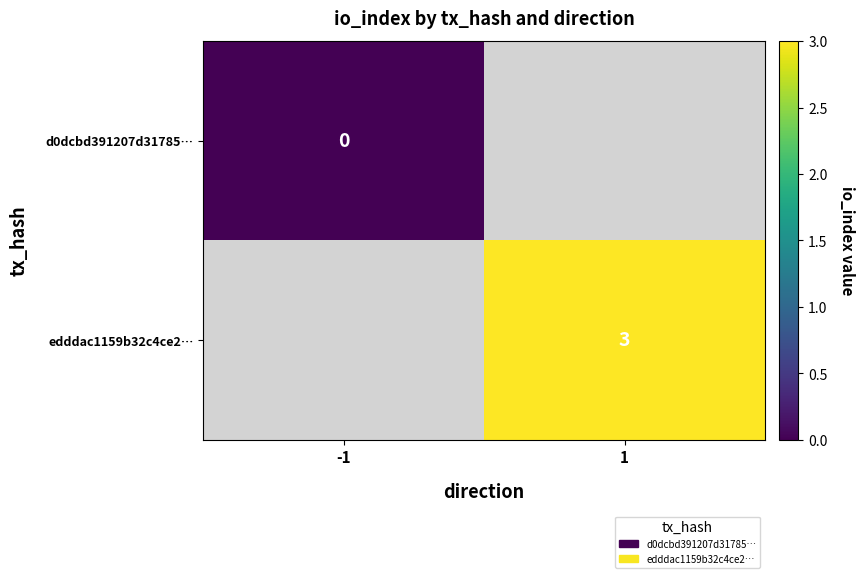

True or false: edddac1159b32c4ce2… has a value of 3 at 1.

True